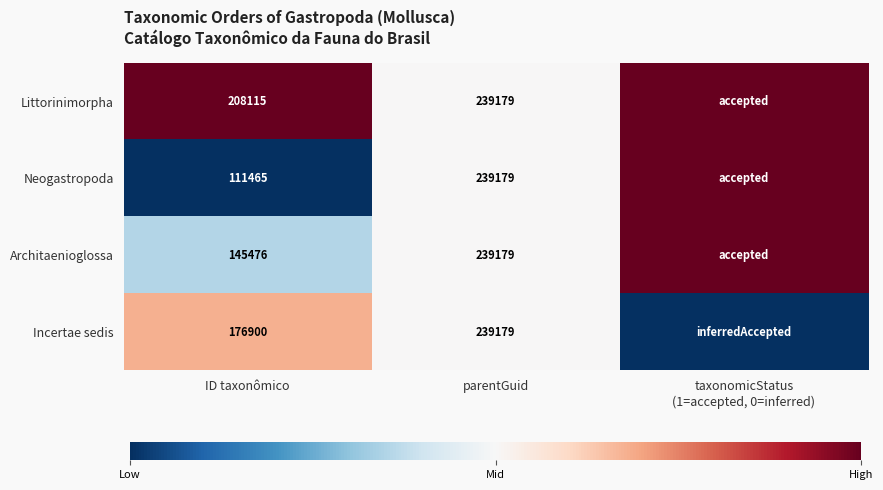

What is the difference between the Architaenioglossa values at ID taxonômico and parentGuid?

93703